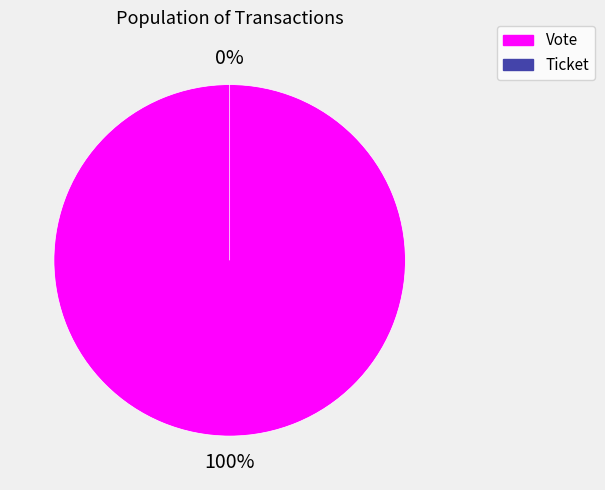

Count the number of slices in the pie.

2